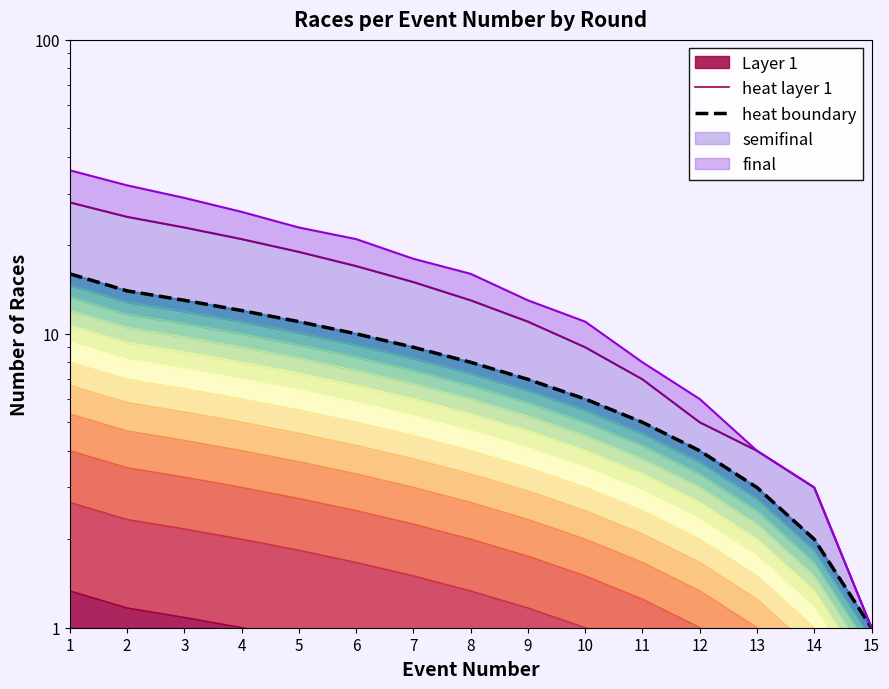

True or false: heat layer 1 and heat boundary cross at least once.

False